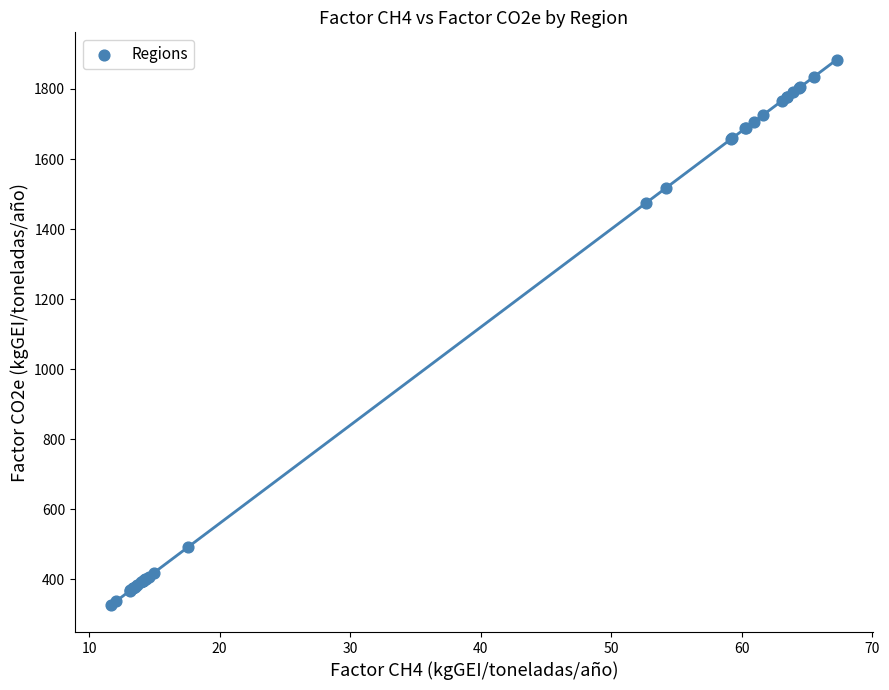

What Y value in the scatter plot is closest to 1105?

1474.3